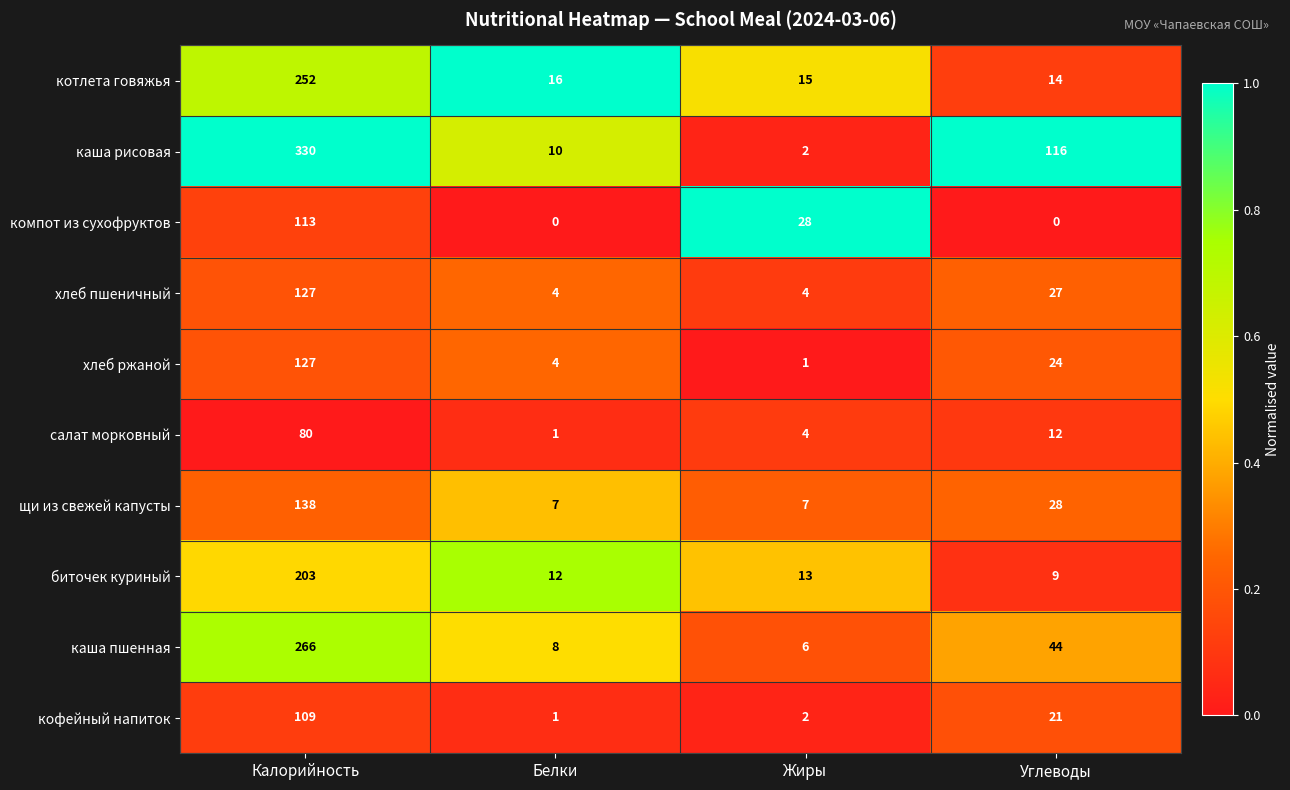

Where does the щи из свежей капусты series first go above 28?

Калорийность